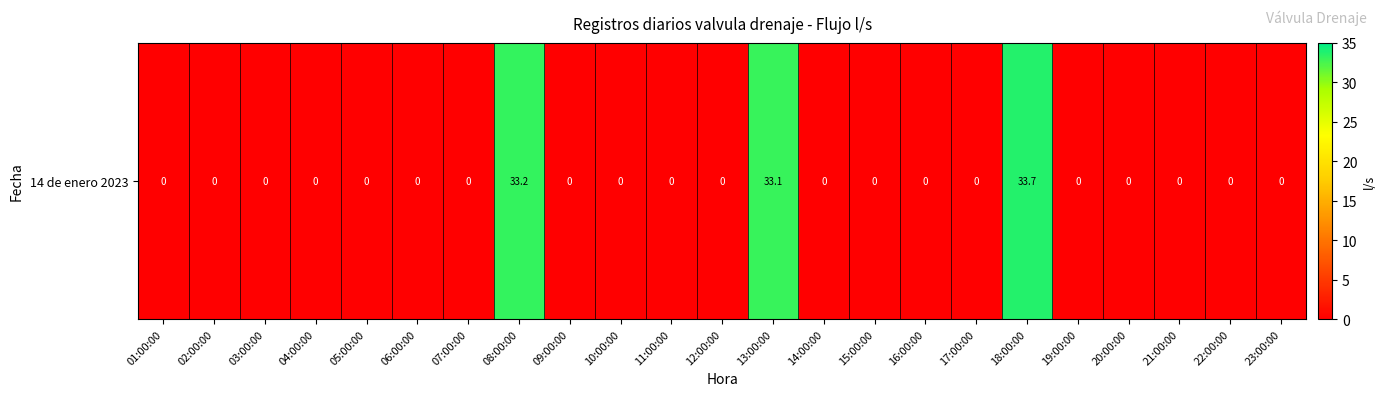

Reading left to right, what are all the values shown in this chart?

01:00:00=0.0	02:00:00=0.0	03:00:00=0.0	04:00:00=0.0	05:00:00=0.0	06:00:00=0.0	07:00:00=0.0	08:00:00=33.2	09:00:00=0.0	10:00:00=0.0	11:00:00=0.0	12:00:00=0.0	13:00:00=33.1	14:00:00=0.0	15:00:00=0.0	16:00:00=0.0	17:00:00=0.0	18:00:00=33.7	19:00:00=0.0	20:00:00=0.0	21:00:00=0.0	22:00:00=0.0	23:00:00=0.0